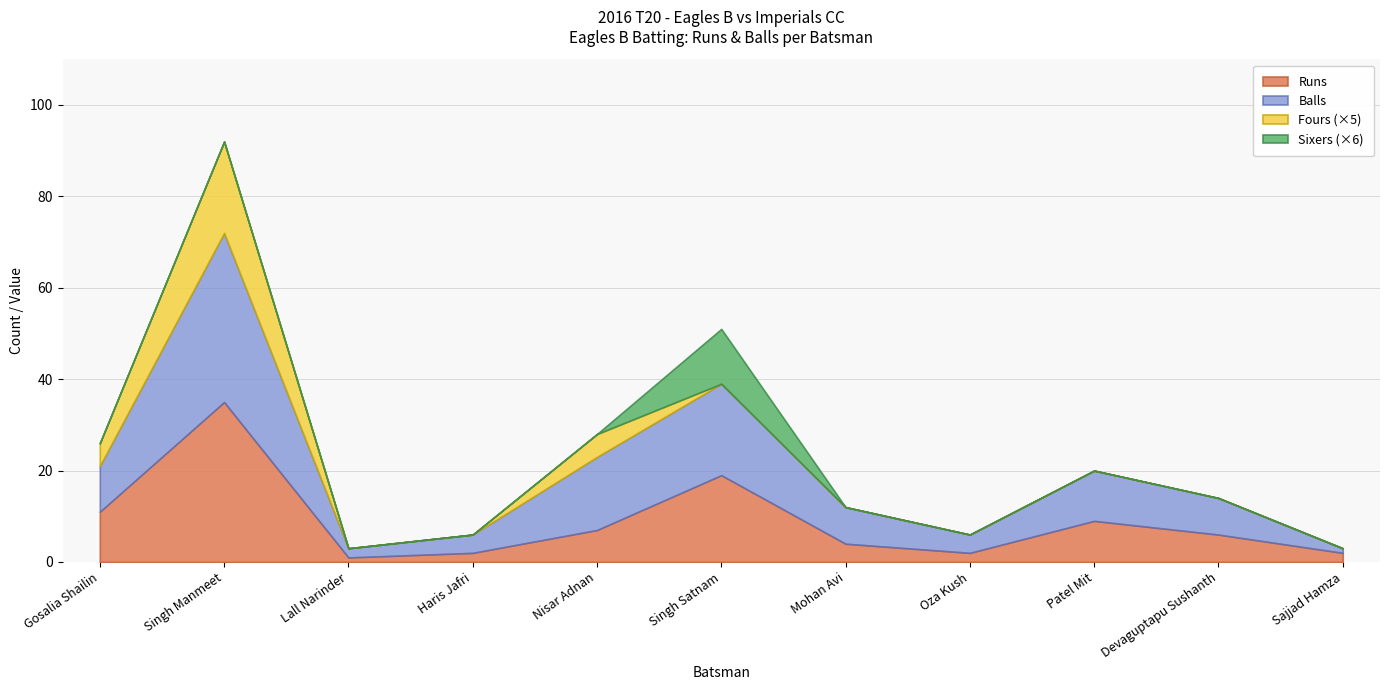

The value of Eagles B Balls at 4 is 26. True or false?

False